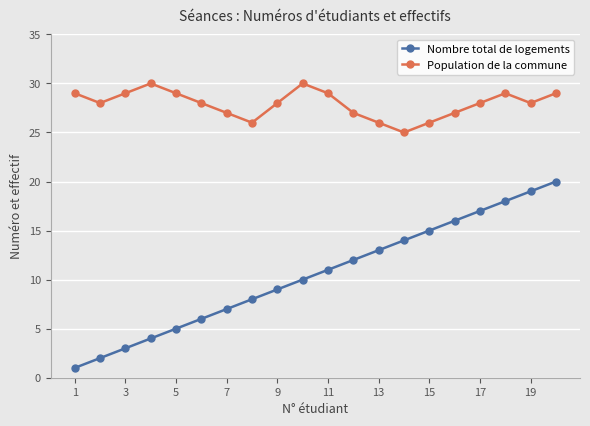

What is the difference between the maximum and minimum values in the Nombre total de logements series?

19